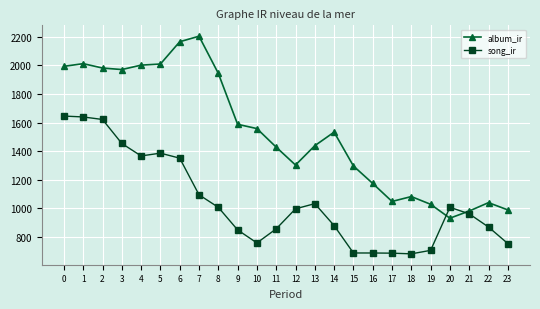

How many times do album_ir and song_ir cross each other?

2